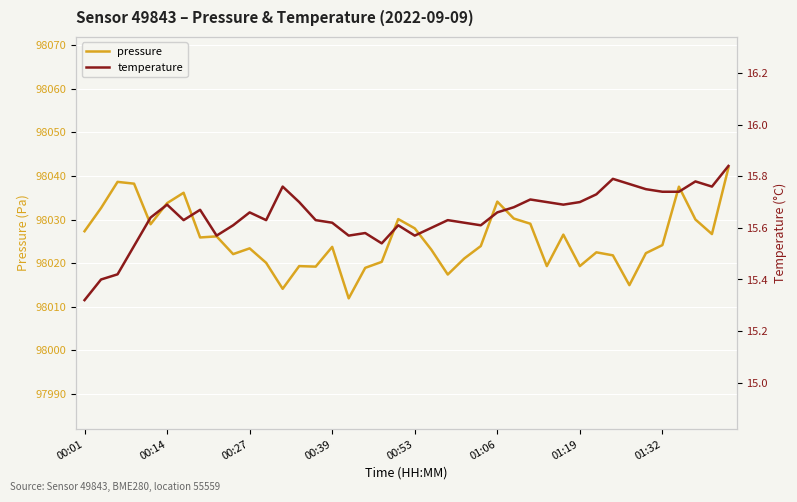

At how many categories does at least one series exceed 63990?

40